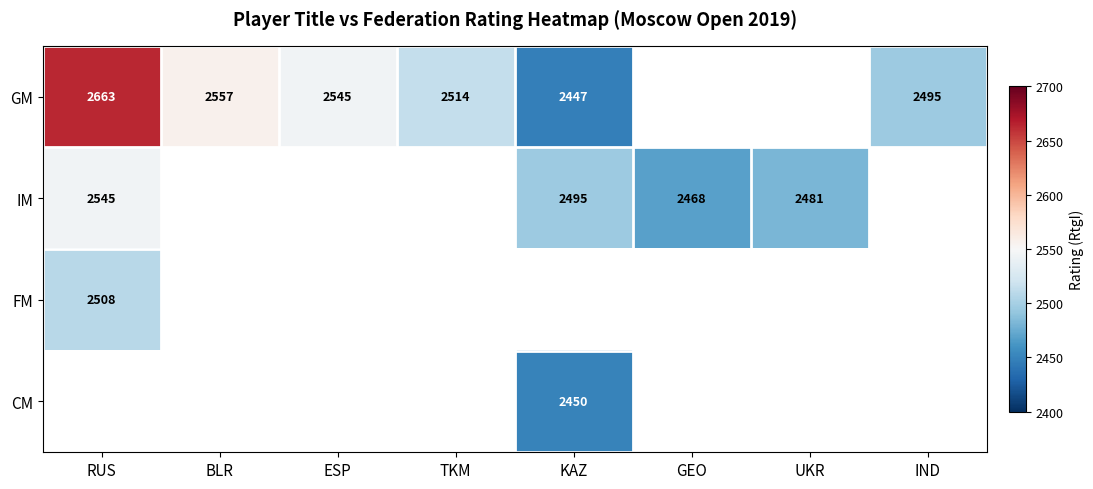

The value of GM at BLR is 3450. True or false?

False